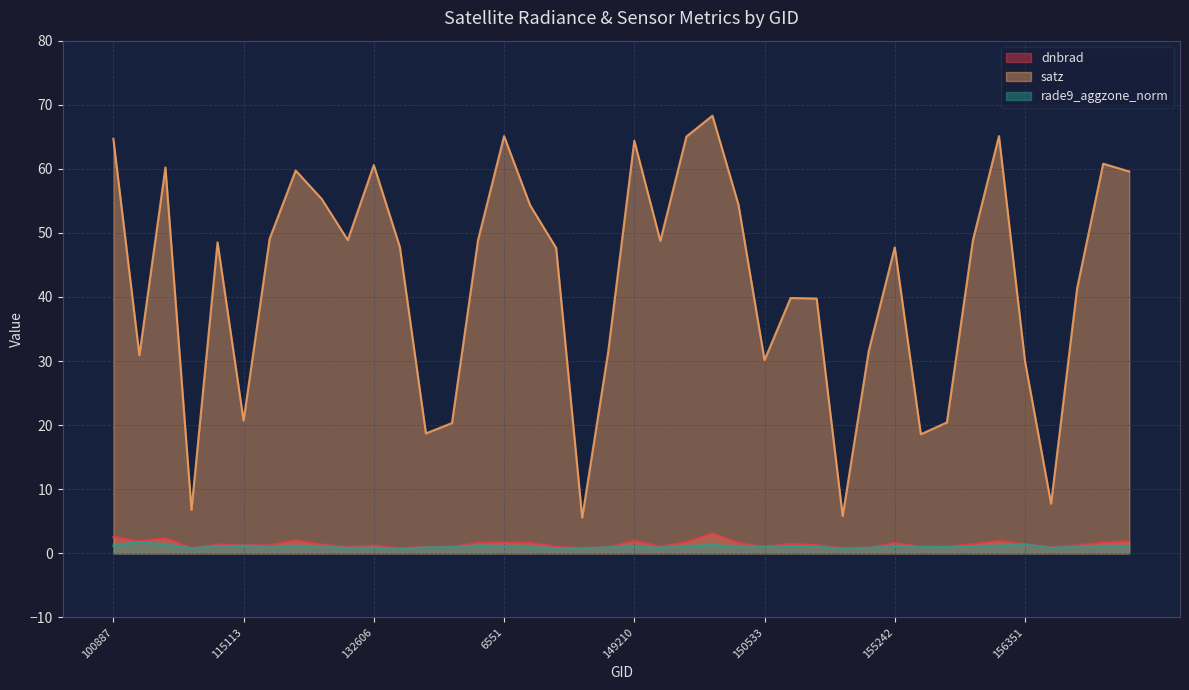

What is the total value across all series at 137268?

22.3